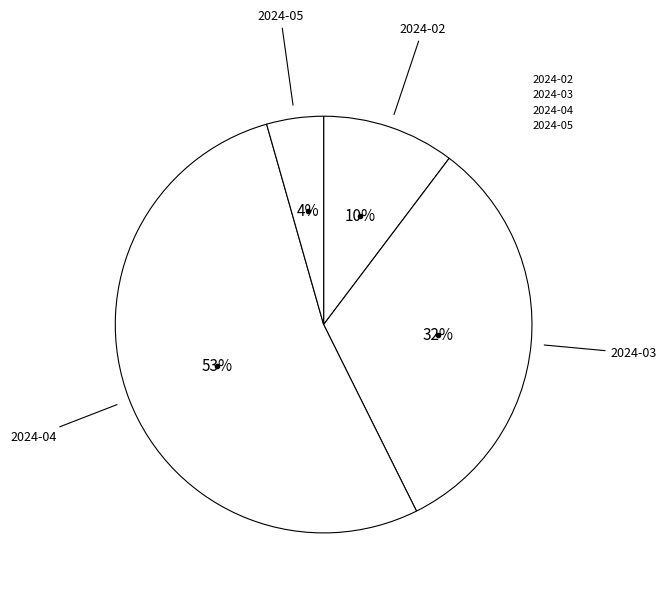

Do 2024-05 and 2024-02 together represent more than half of the pie?

No